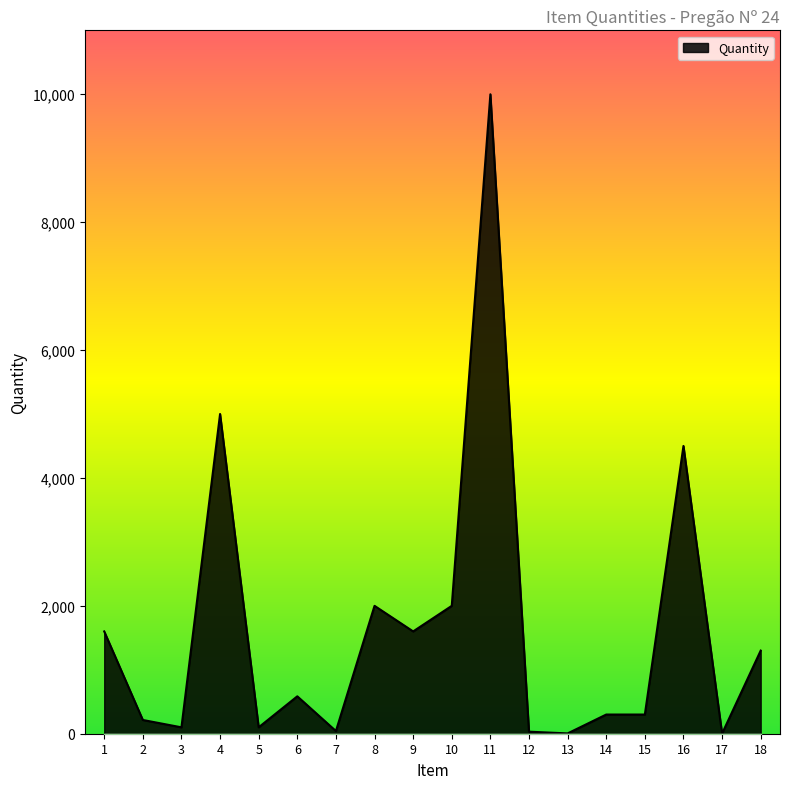

Is it true that the value at 11 is 10000?

True